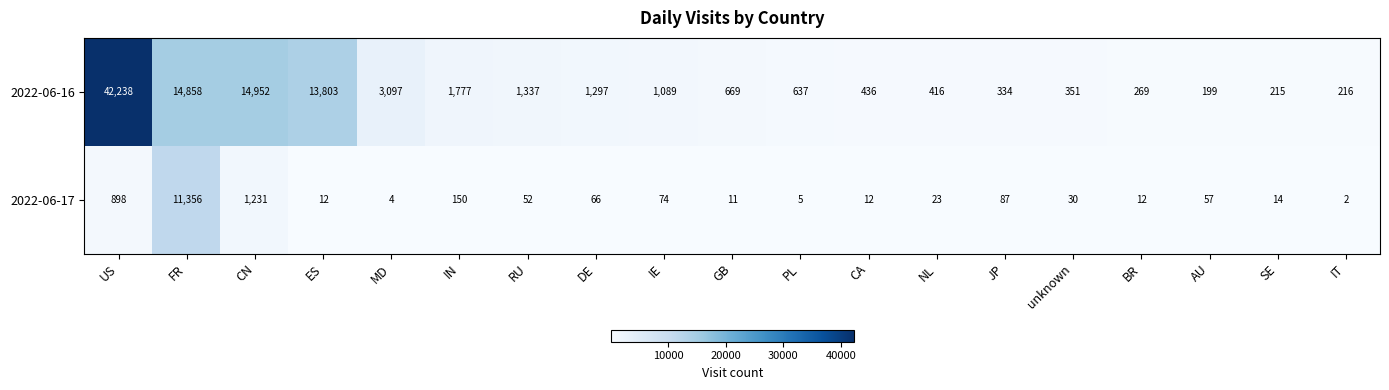

How many data points in 2022-06-17 are less than 30?

9